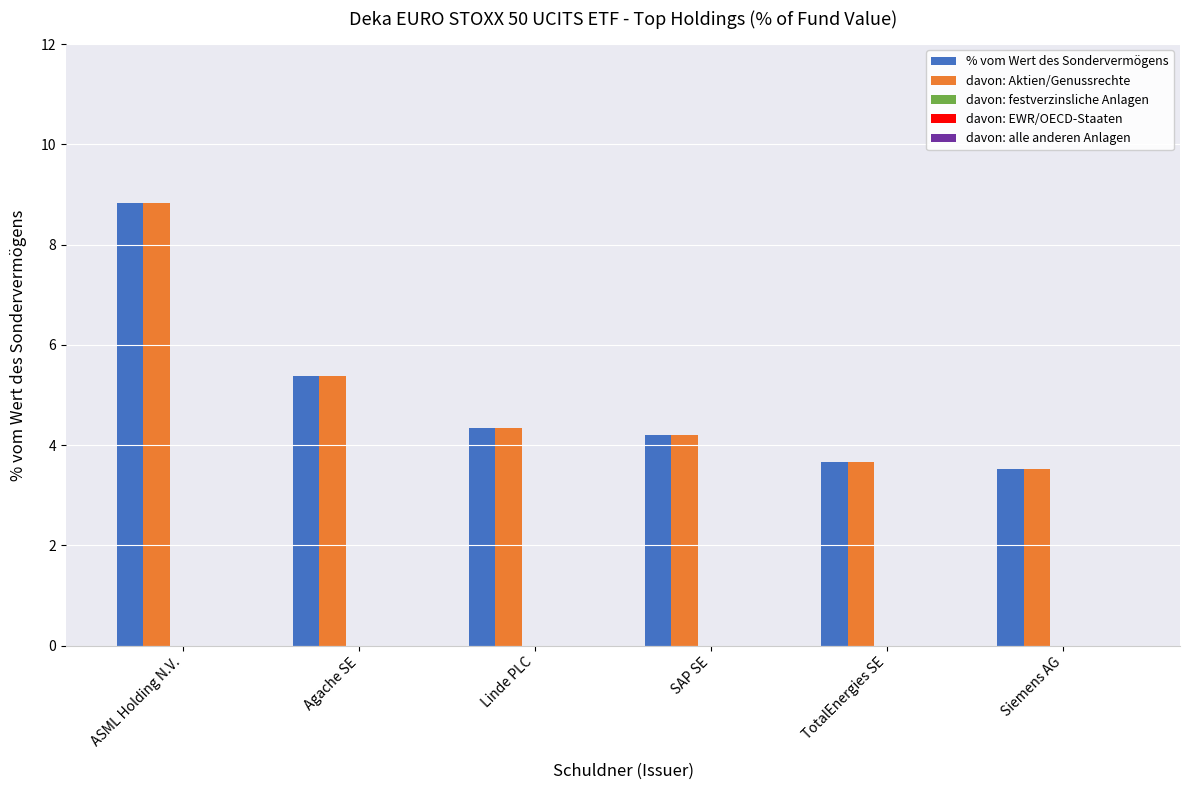

The value of davon: Aktien/Genussrechte at Linde PLC is 1.3. True or false?

False